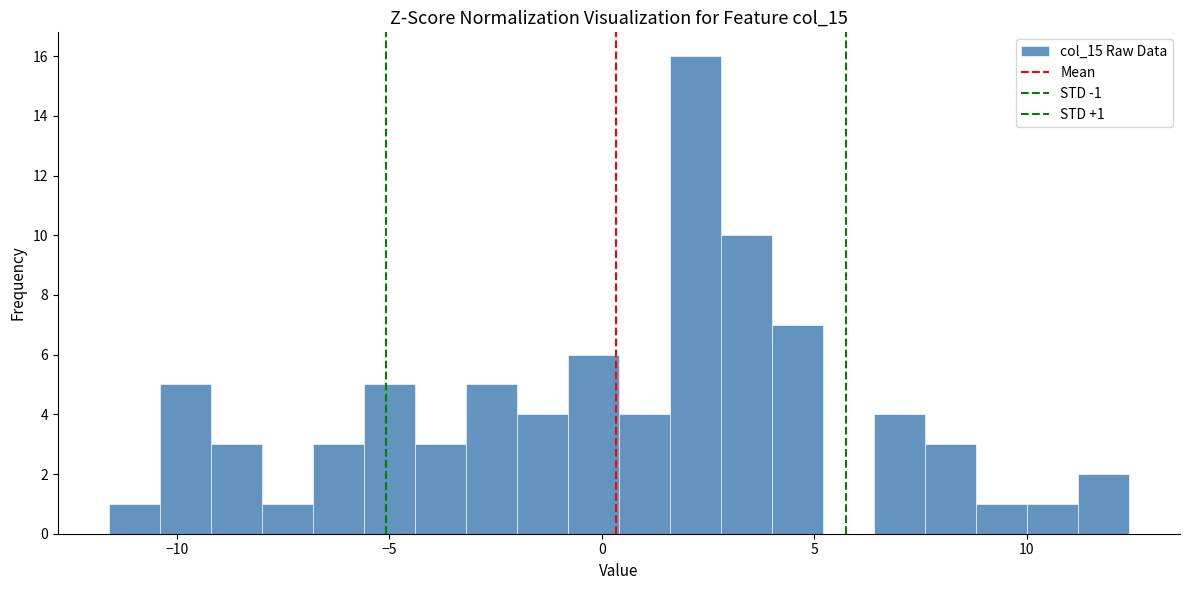

Read against the x-axis, roughly where is the centre of the tallest bar?

2.0